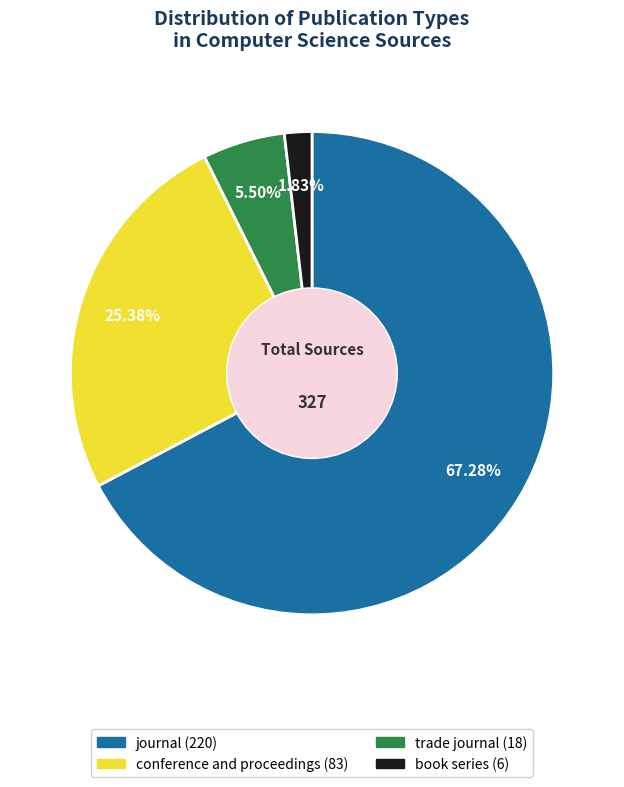

How many segments does this pie chart have?

4